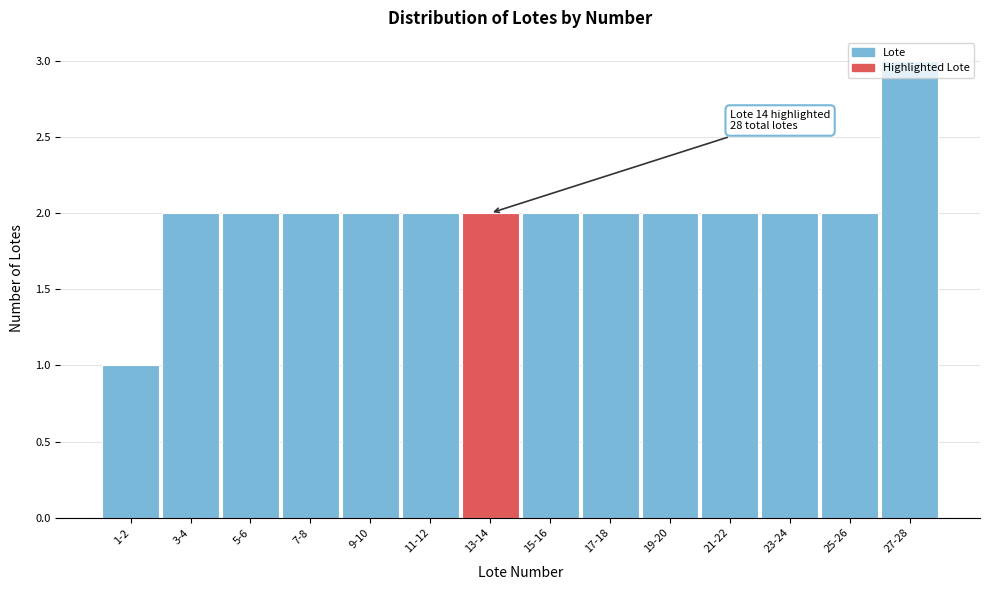

Is it true that the value at 25-26 is 2?

True